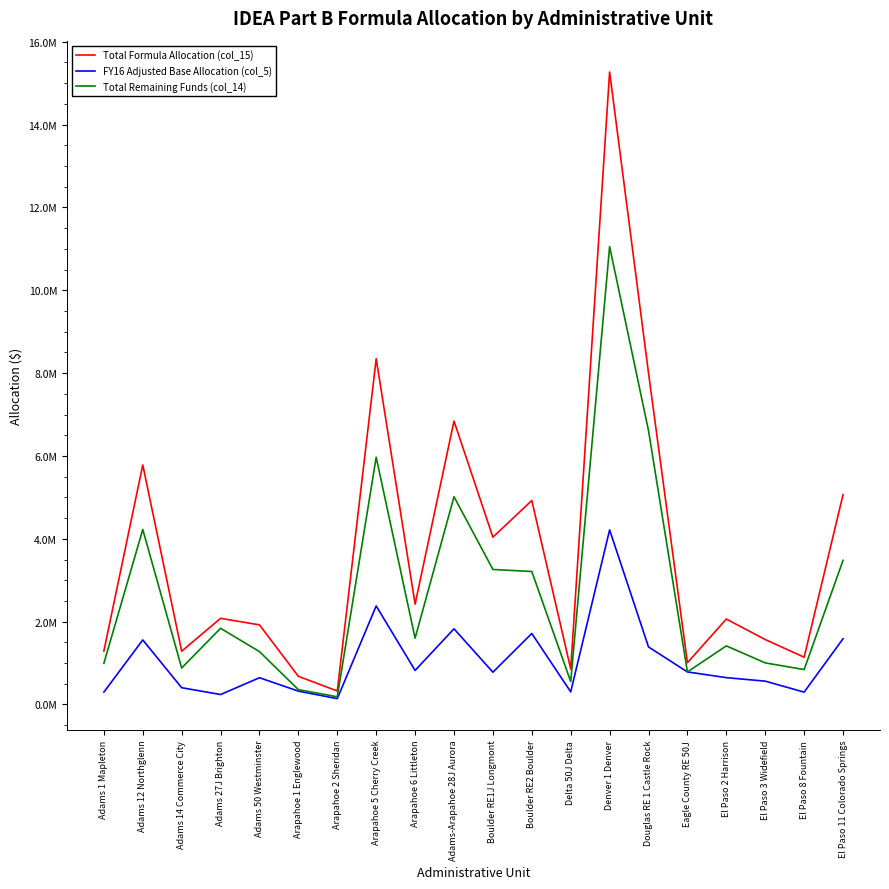

What is the label of the 4th point from the left?

Adams 27J Brighton